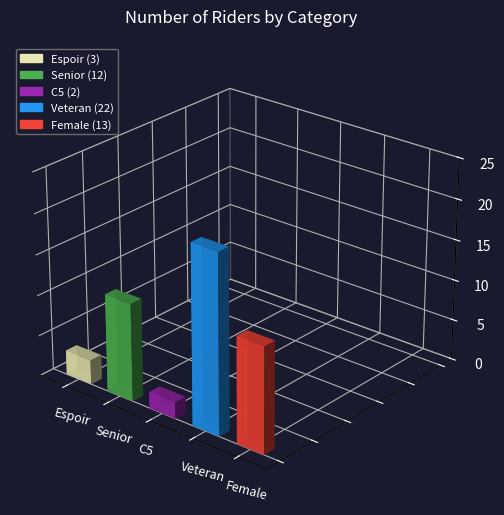

What is the label of the 2nd bar from the left?

Senior